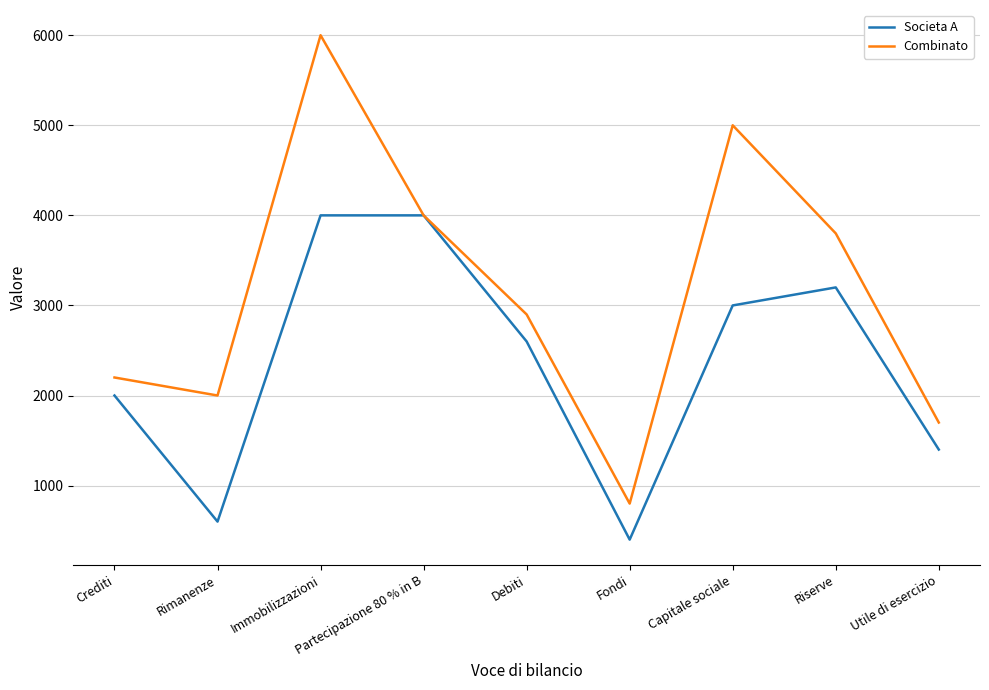

Between Debiti and Riserve, which series saw the biggest shift?

Combinato